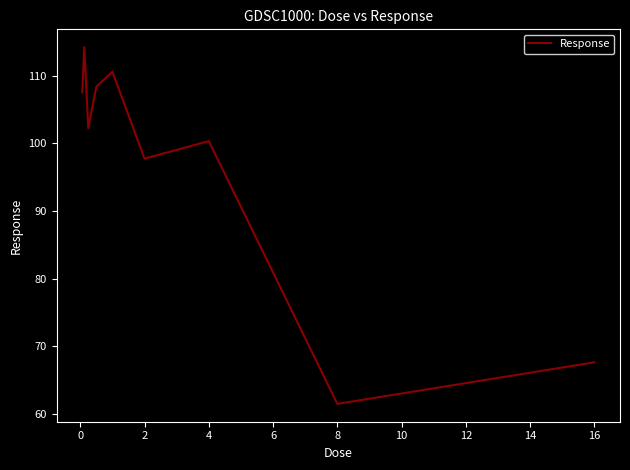

What is the maximum value shown in the chart?

114.2